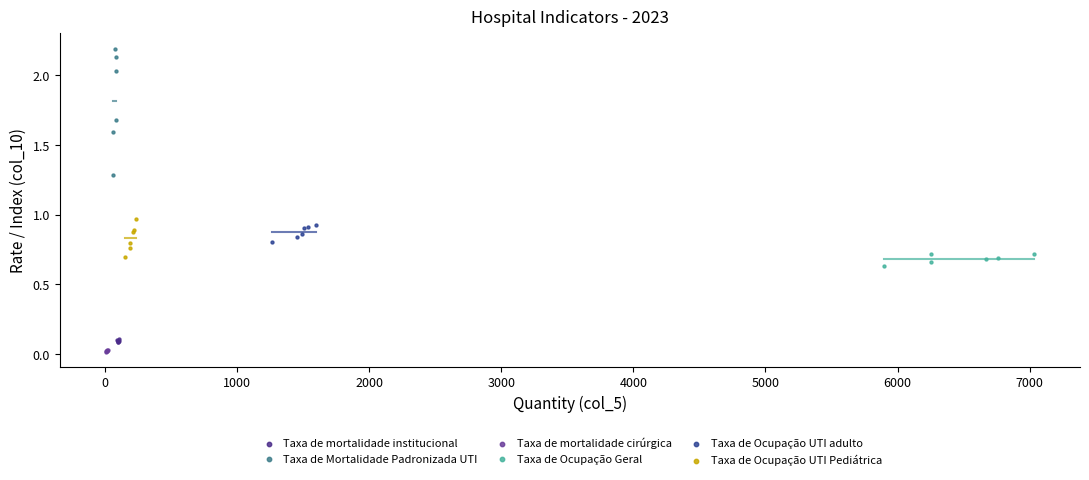

Which series reaches the maximum Y coordinate?

Taxa de Mortalidade Padronizada UTI